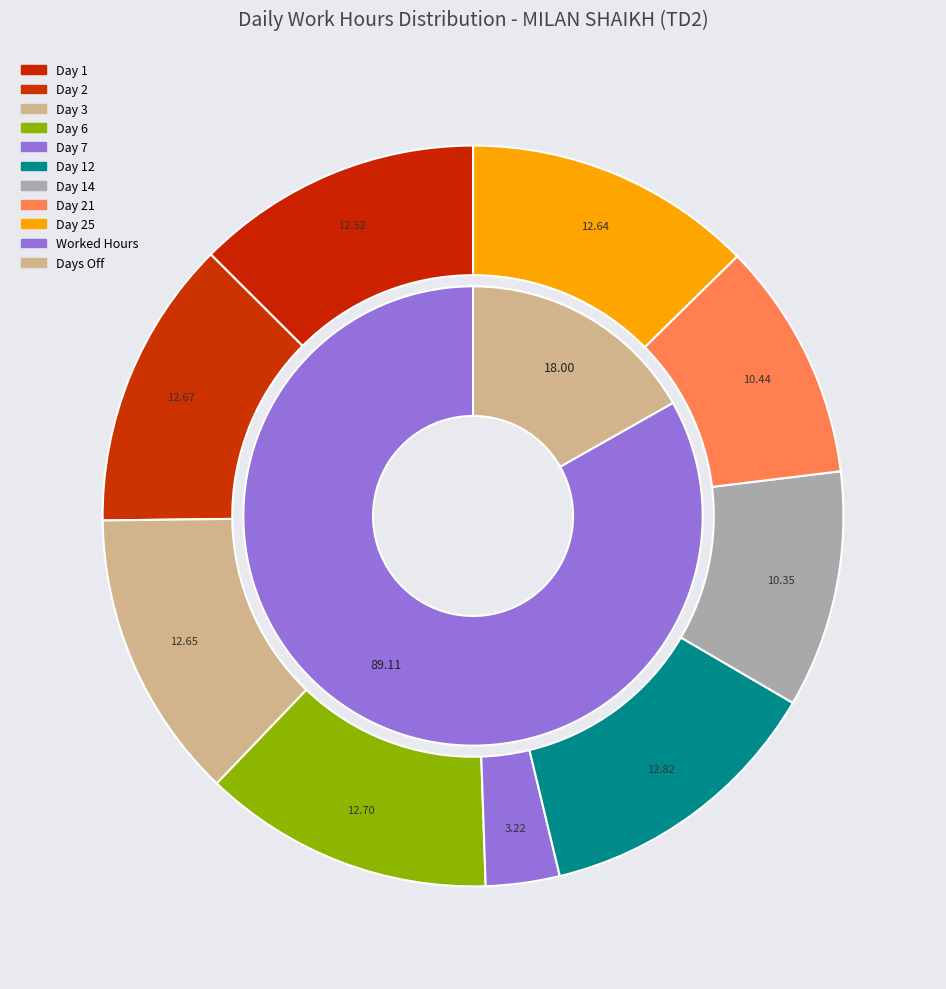

True or false: 19 accounts for 12% of the total.

False